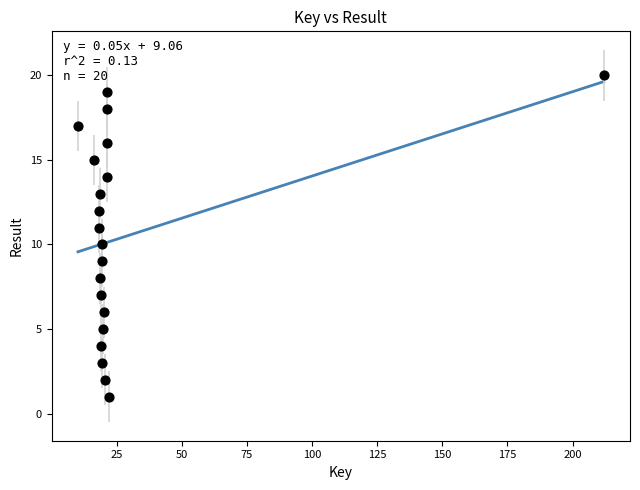

What is the range of Y values (max minus min)?

19